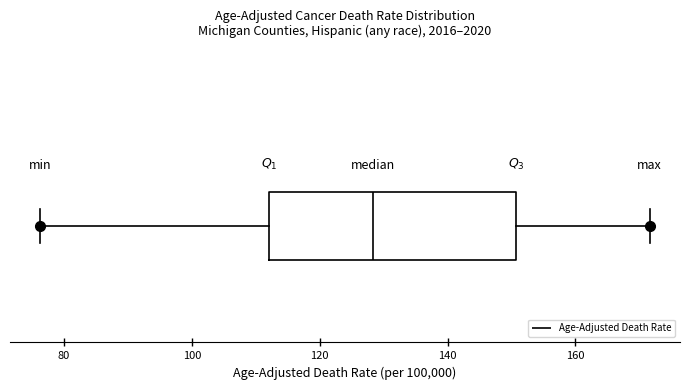

Where does the left whisker of the box end on the x-axis? The values are not printed on the chart, so give them approximately, as read against the axis.

76